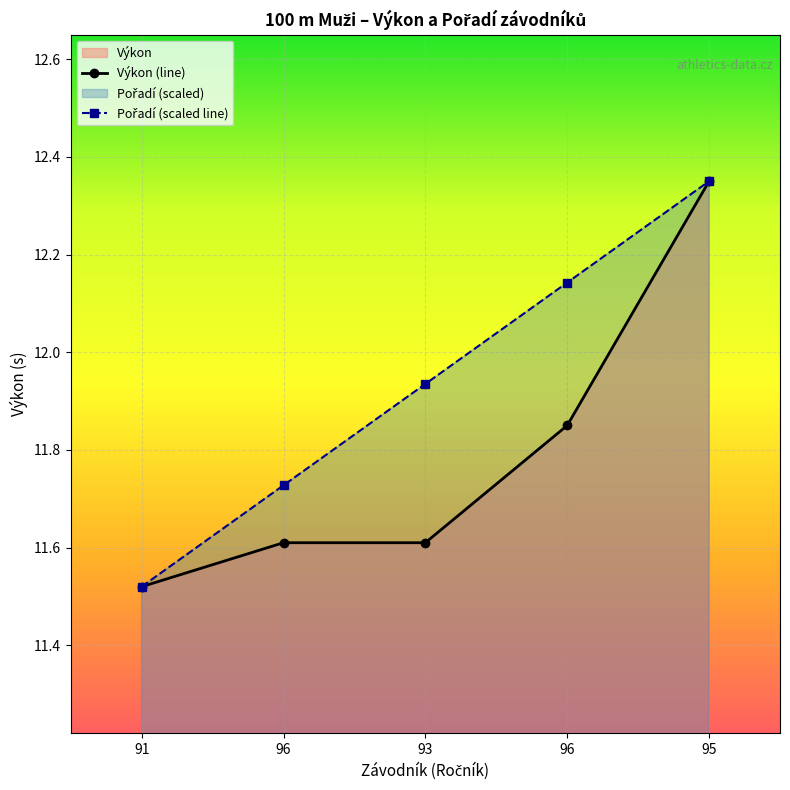

Which series has the widest spread of values?

Výkon (line)